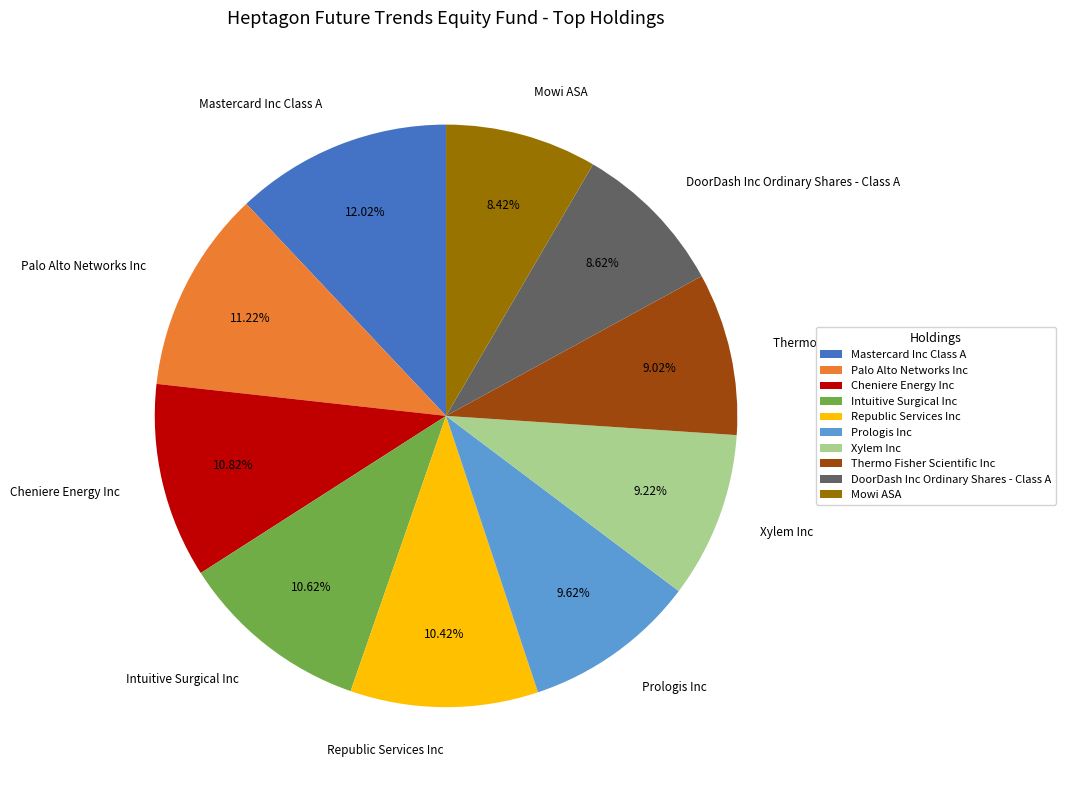

Does Republic Services Inc account for over 50% of the chart?

No